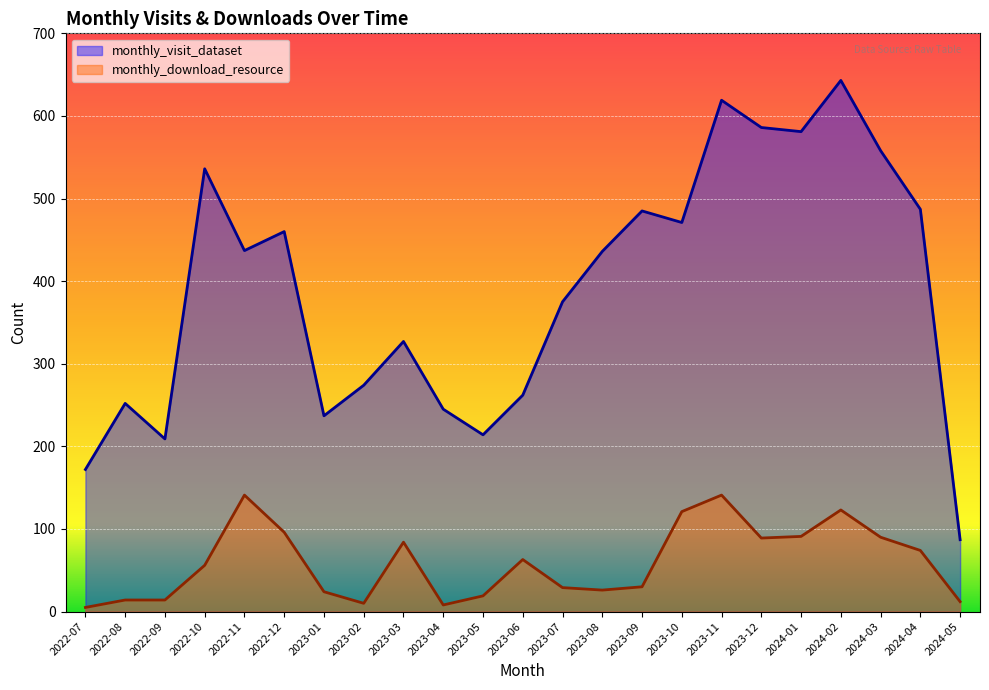

What position from the left is 2023-10?

16